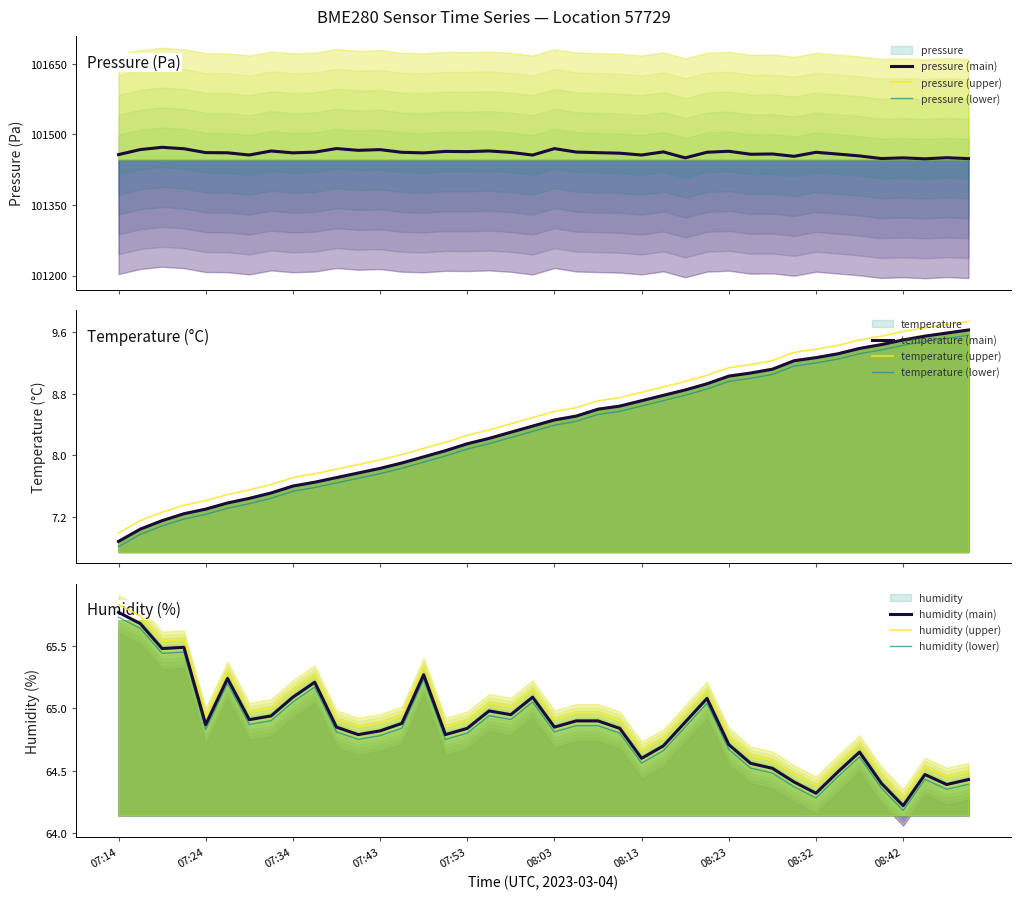

Rank the series at 08:35 from lowest to highest value.

temperature, humidity, pressure